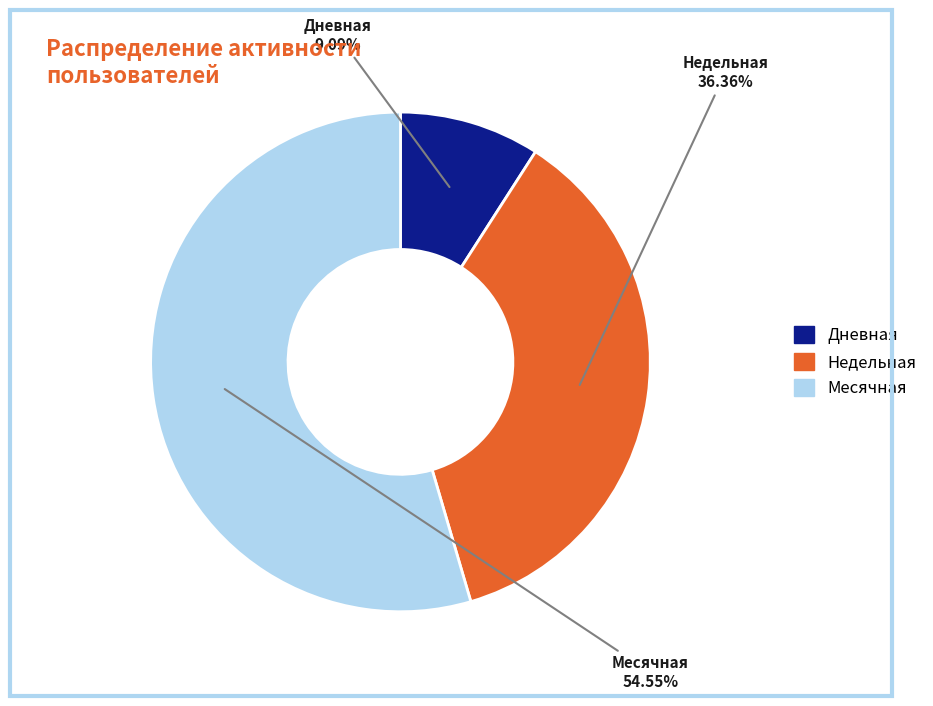

Rank the categories by value from highest to lowest.

Месячная, Недельная, Дневная